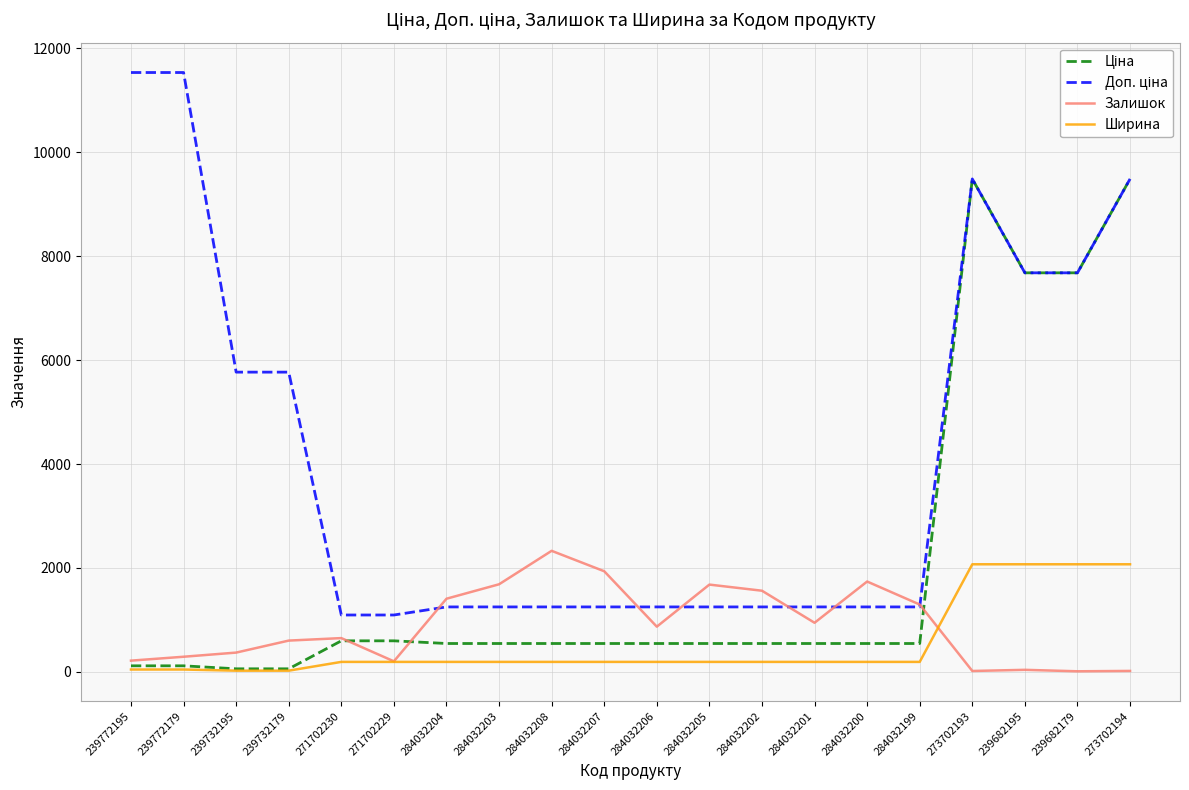

Is the value of Залишок at 284032201 greater than the value of Ширина at 239682179?

No